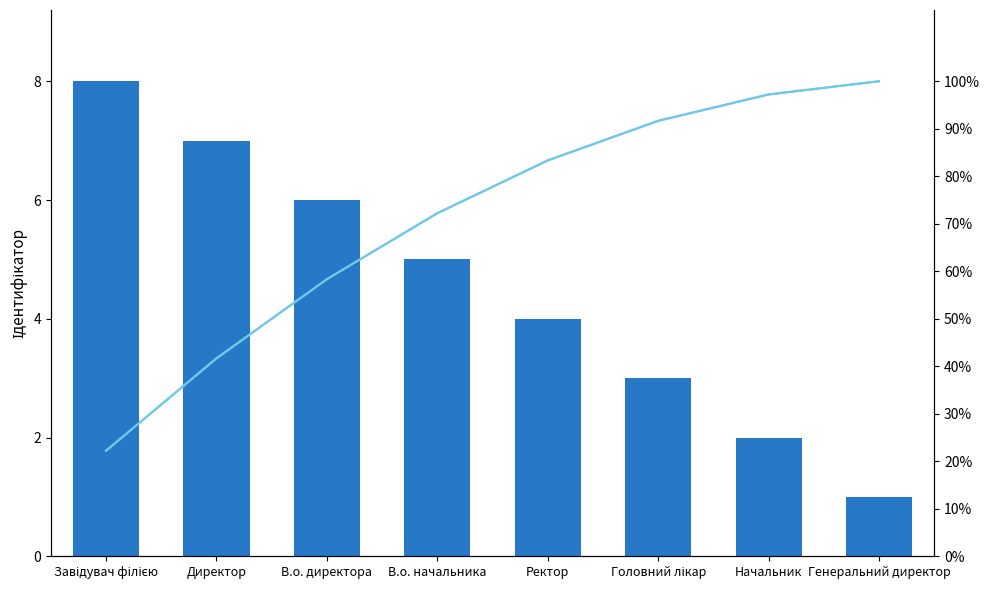

Read the Ідентифікатор value at Завідувач філією.

8.0